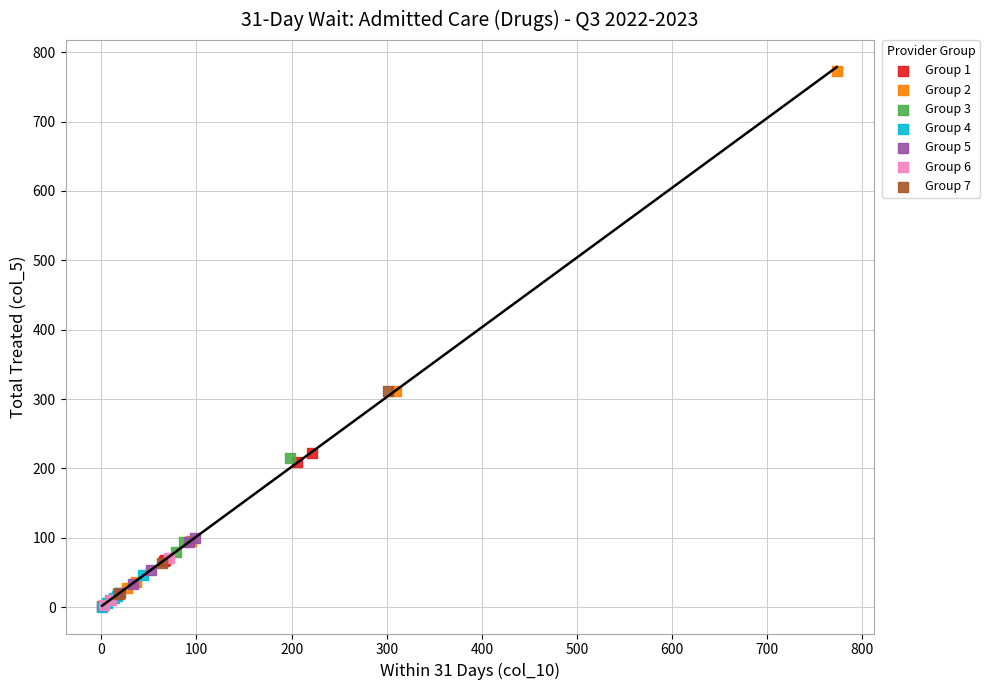

Which series contains the highest Y value?

Group 2